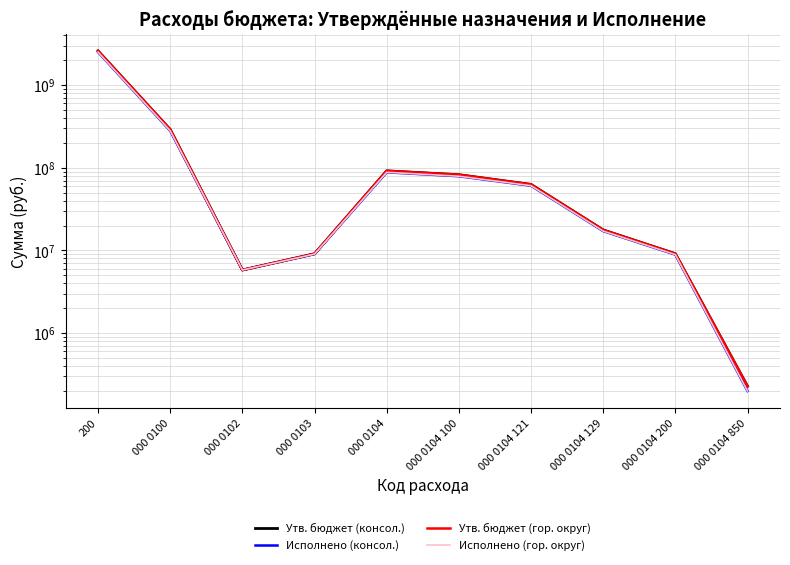

True or false: Утв. бюджет (гор. округ) has a value of 135155508.1 at 000 0100.

False